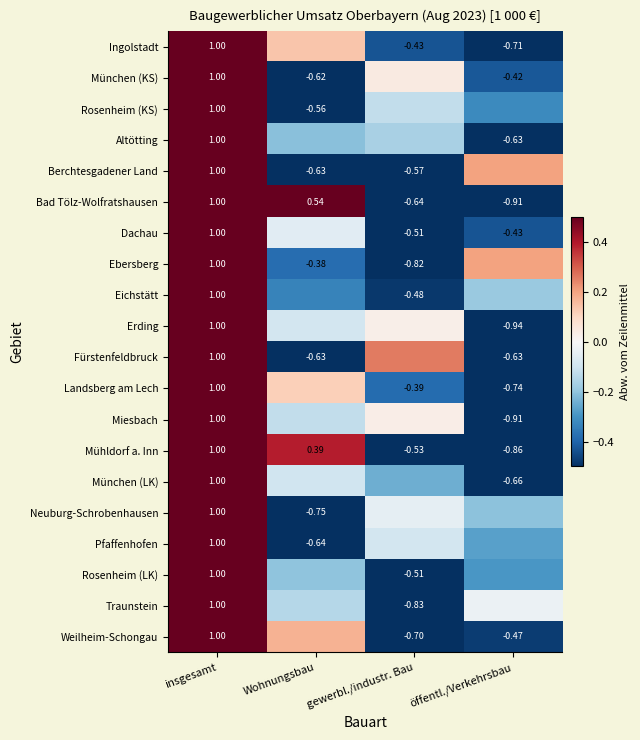

At which label does Mühldorf a. Inn reach its minimum?

öffentl./Verkehrsbau